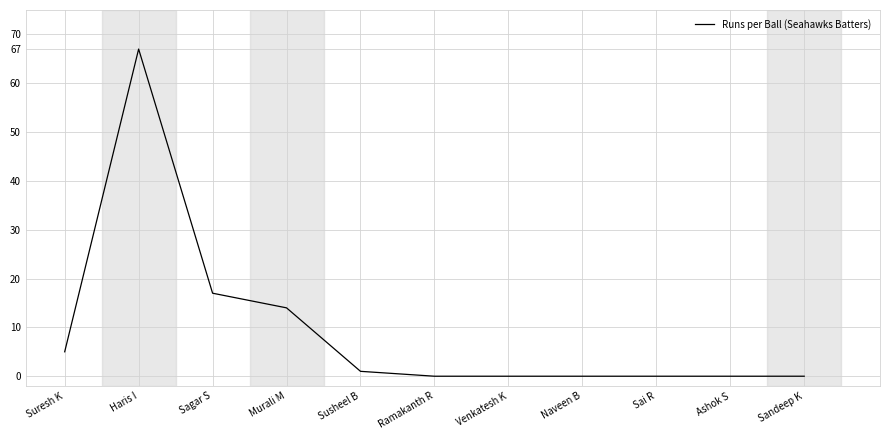

At which category does the data reach its first local peak?

Haris I